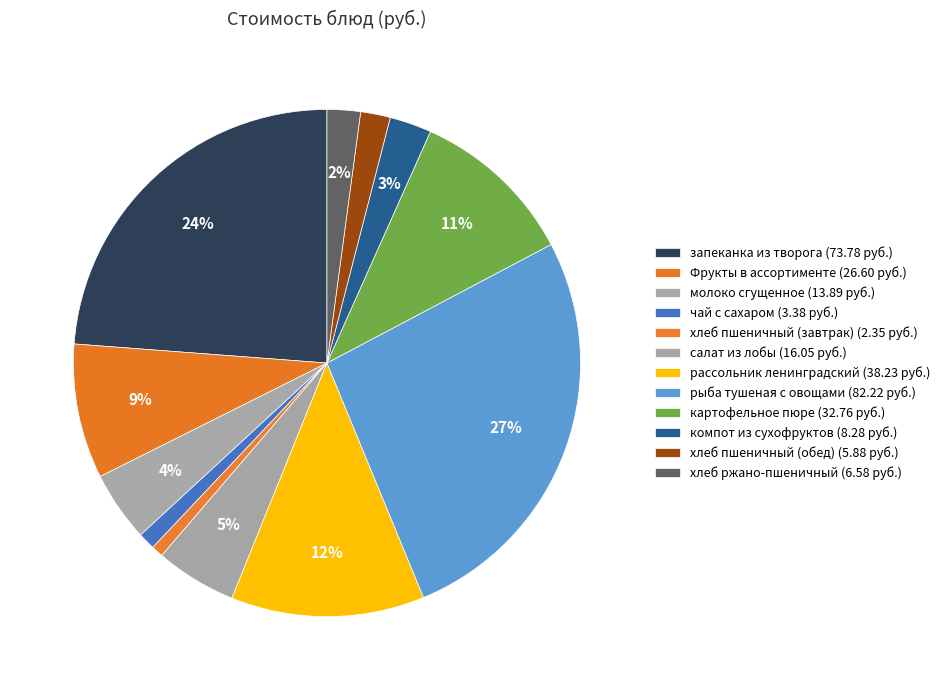

Is запеканка из творога the majority of the pie?

No